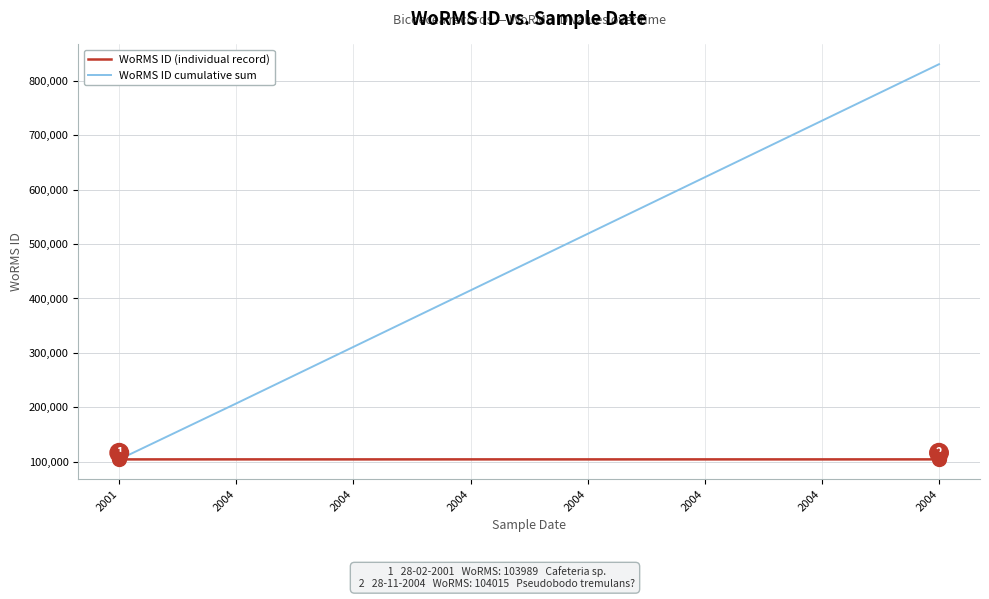

What value does the WoRMS ID cumulative sum series have at 2004?

207004